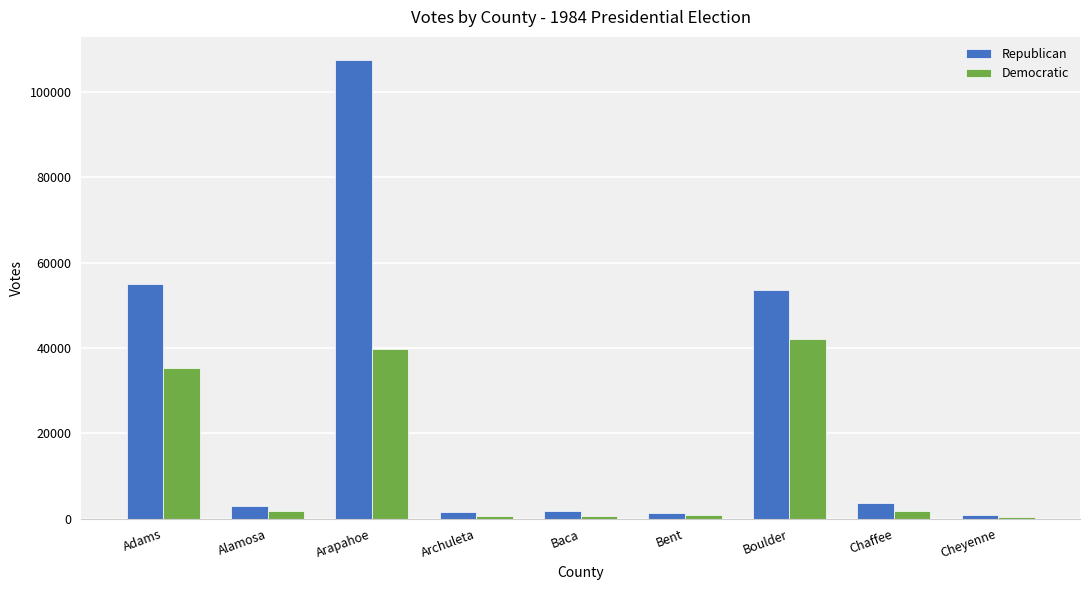

Is it true that Republican equals 1314 at Bent?

True